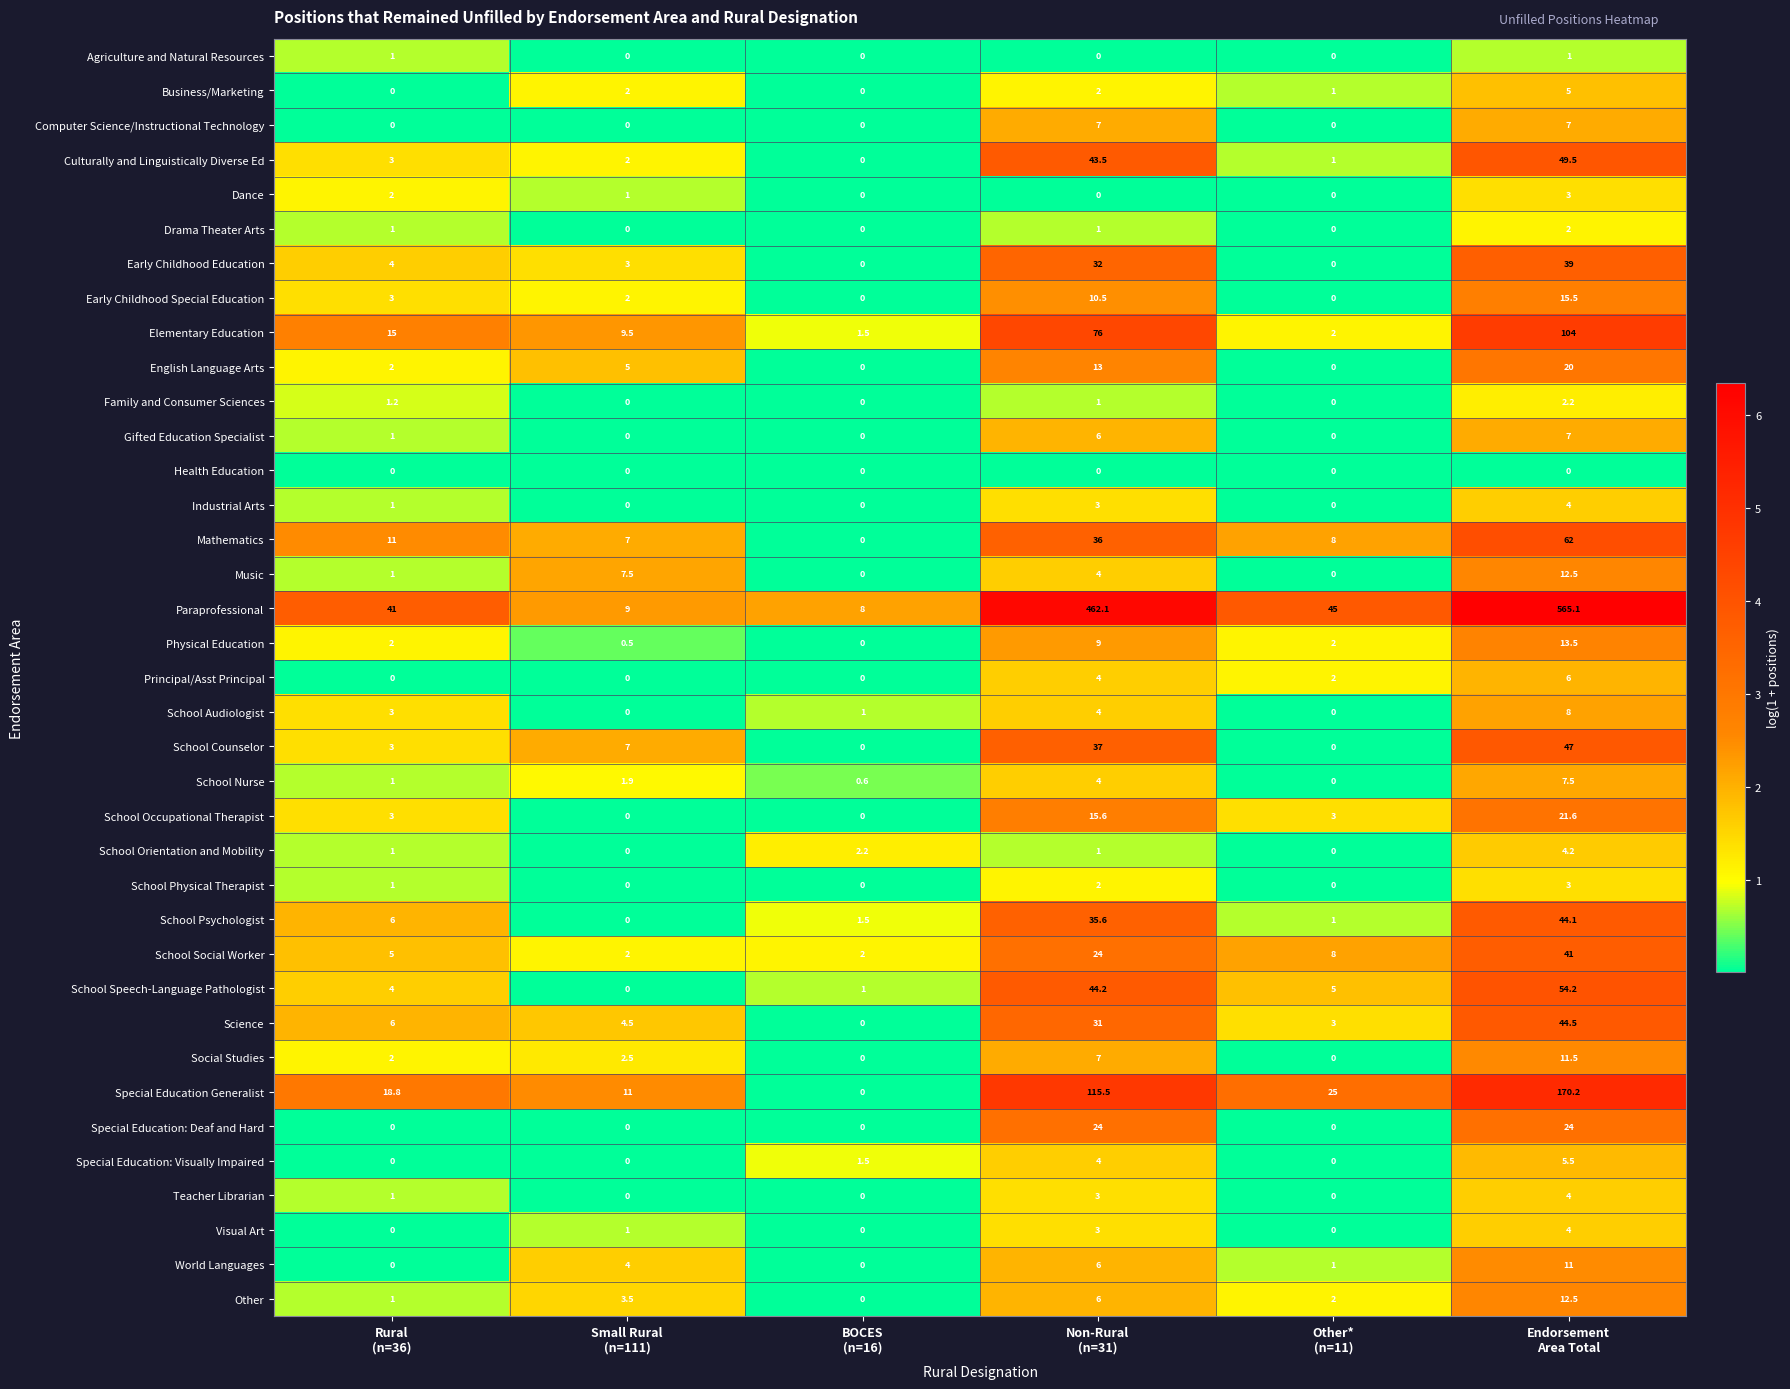

Which series changed the most between BOCES
(n=16) and Endorsement
Area Total?

Paraprofessional